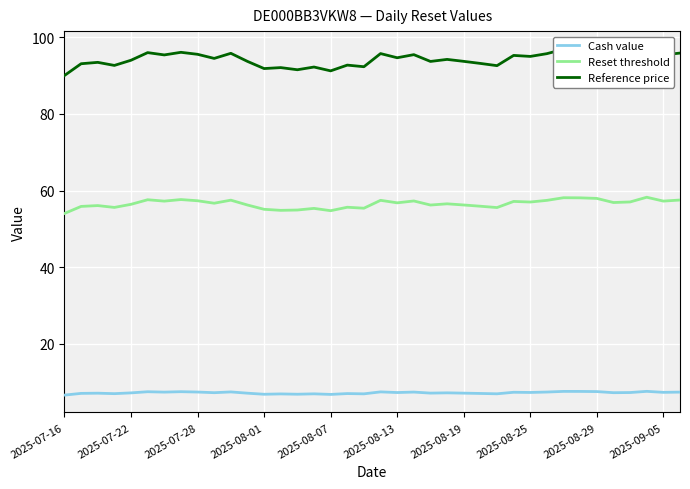

What is the average value of the Reset threshold series?

56.5